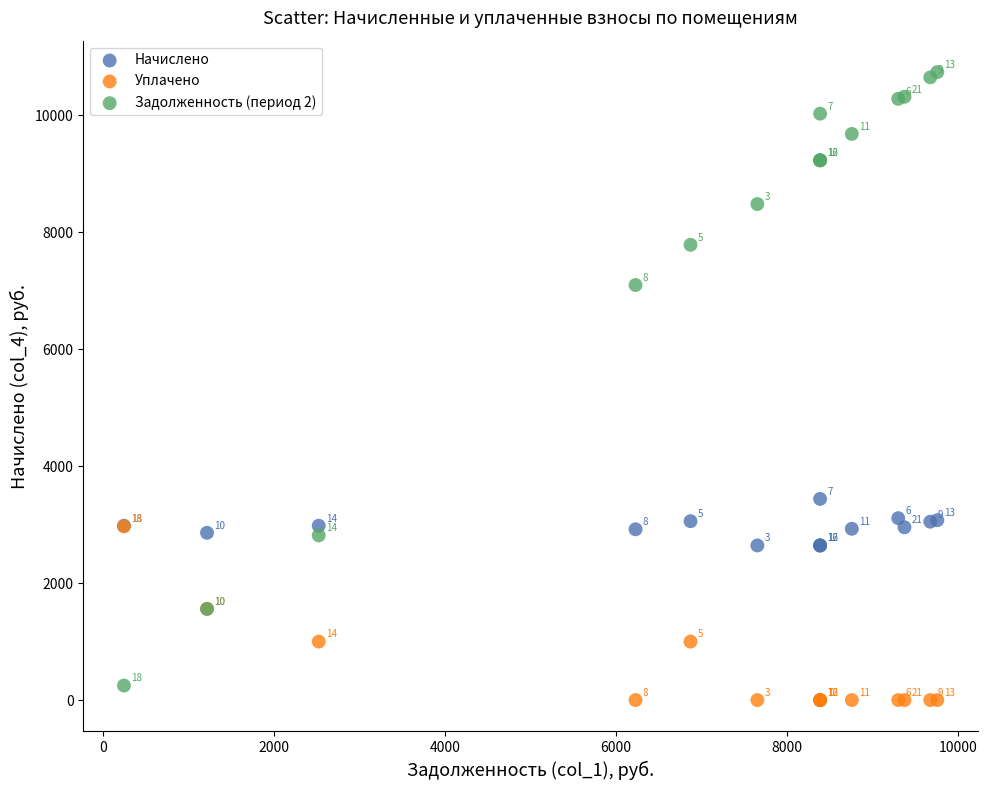

In the Уплачено series, what Y value is closest to 1485?

1561.8